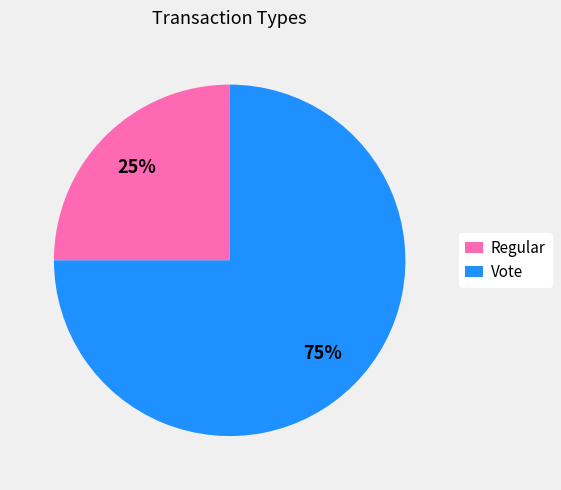

Is it true that Vote is 75% of the pie?

True